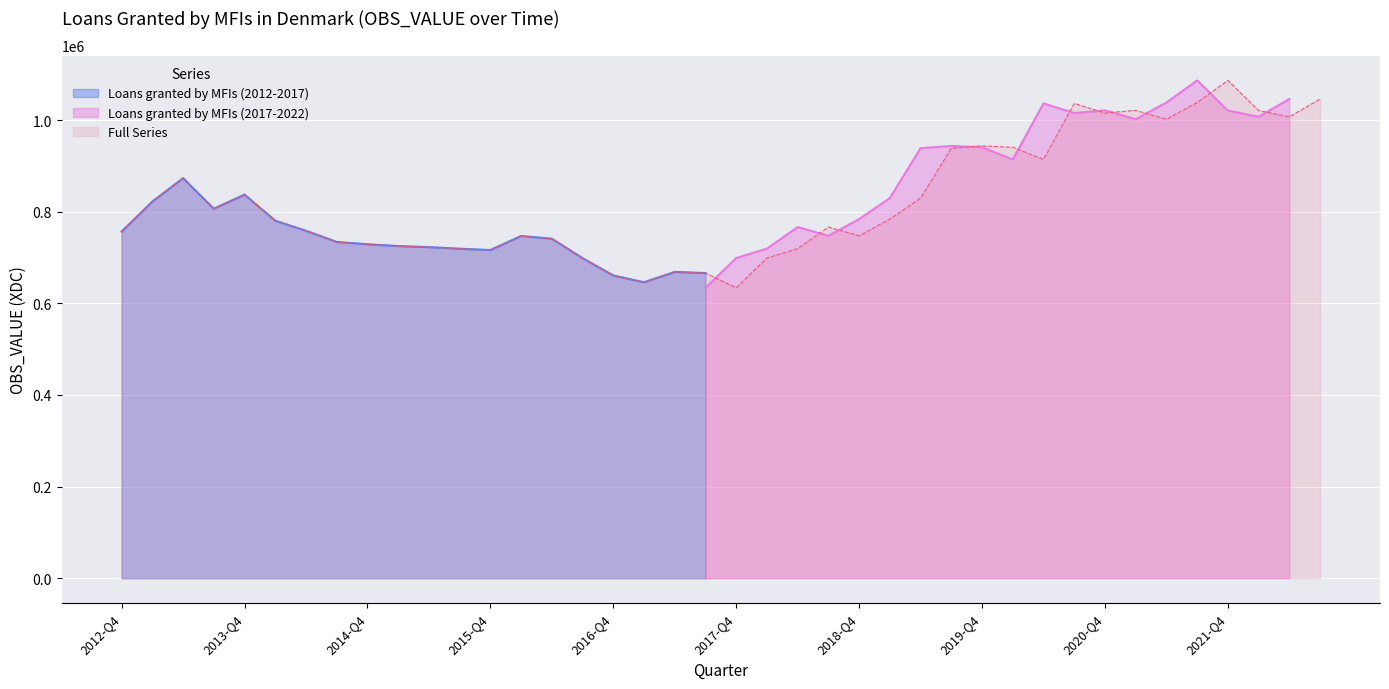

Read the value at 2017-Q1, to the nearest 10.

645950